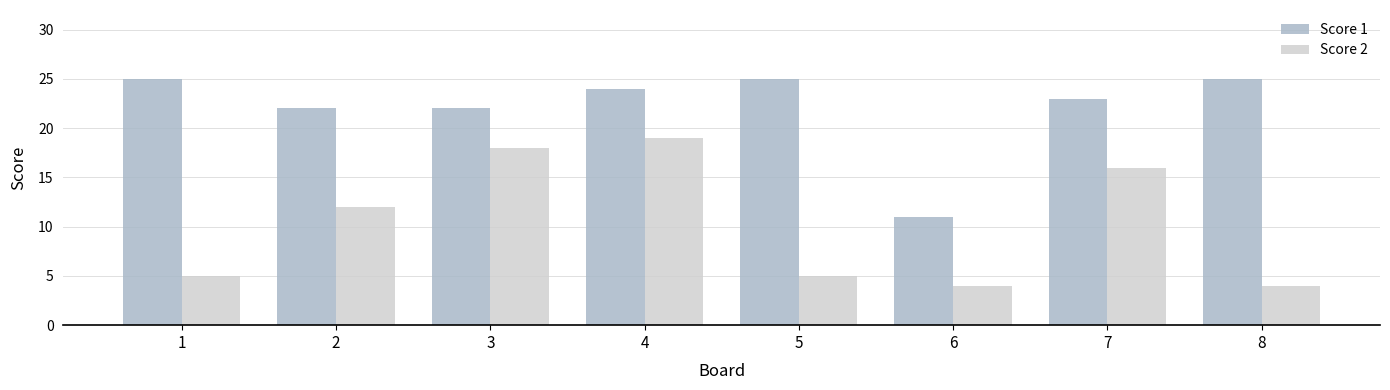

What is the spread (max minus min) of values at 1?

20